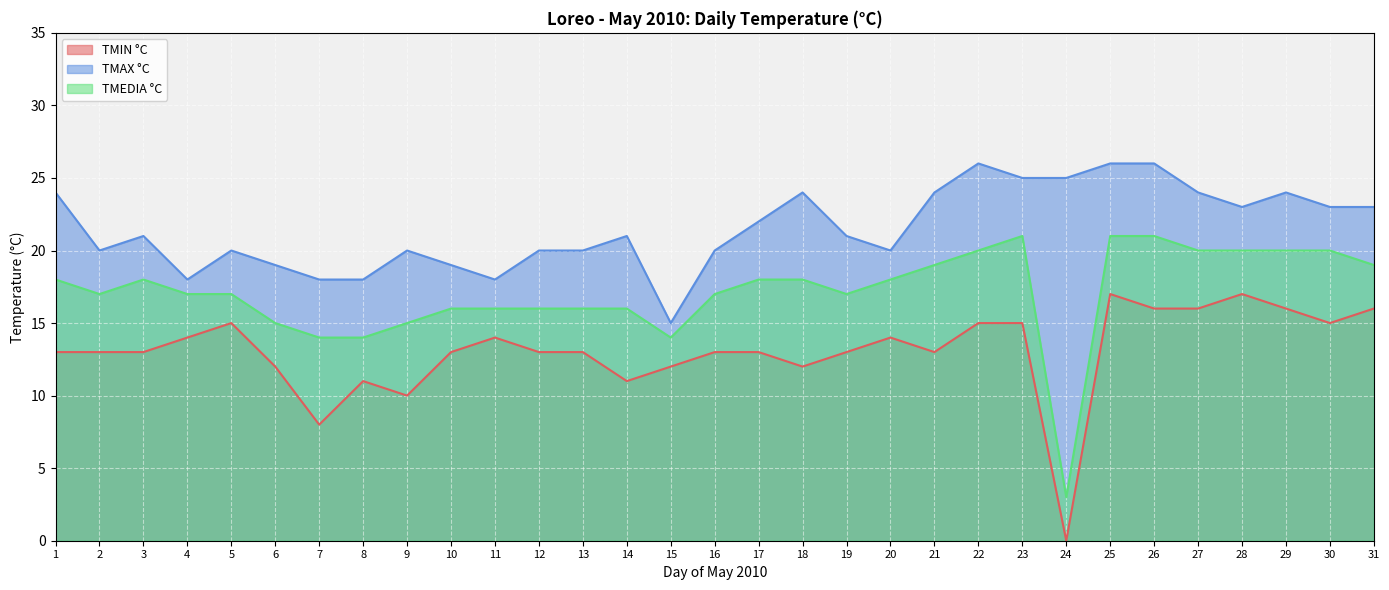

What are all the series names shown in the legend?

TMIN °C, TMAX °C, TMEDIA °C